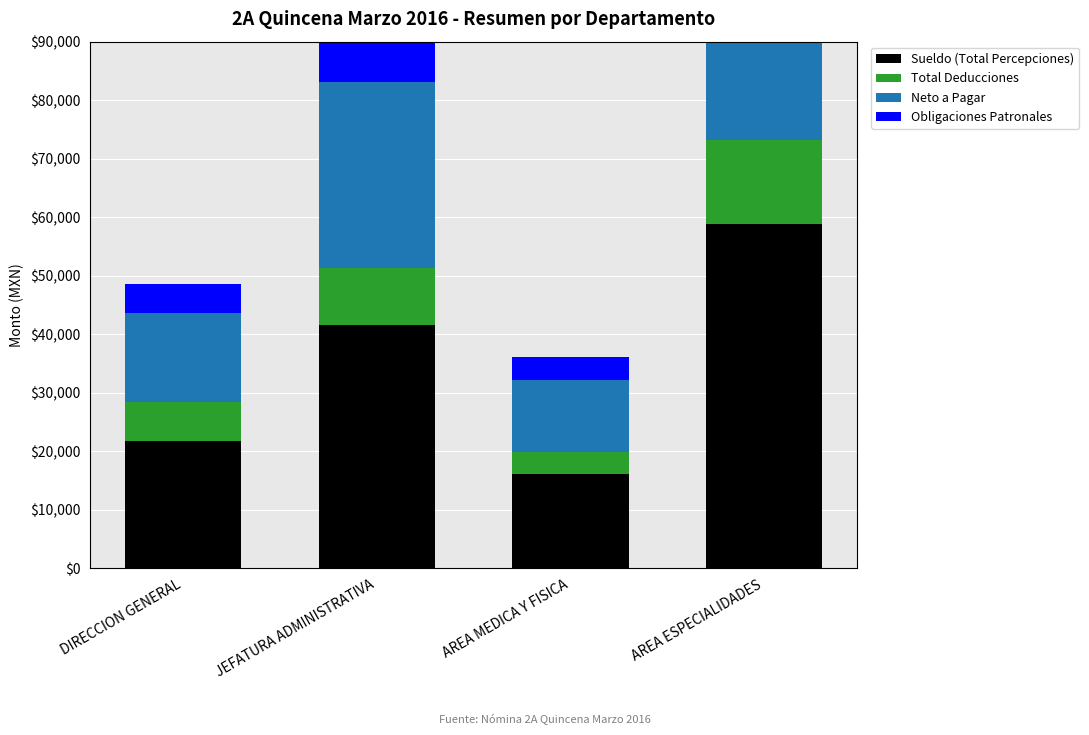

What is the value of the Obligaciones Patronales bar at the 2nd from the left?

10355.7